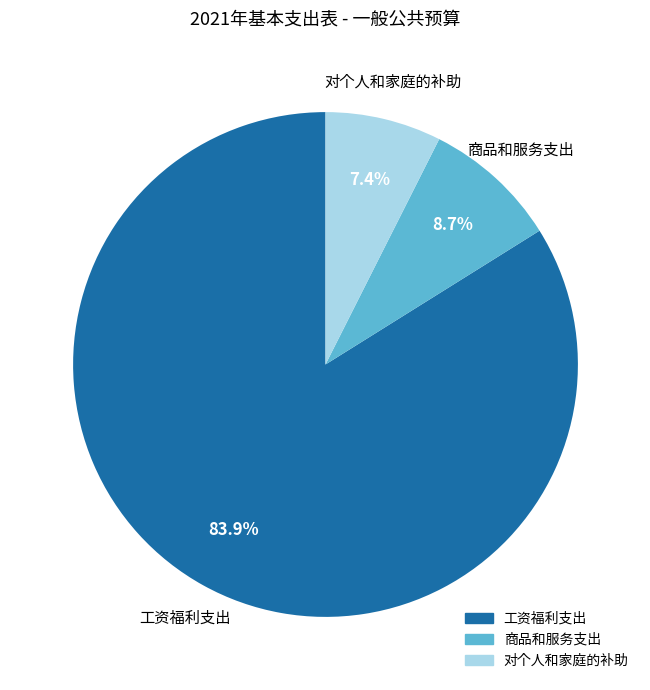

Combined, do 商品和服务支出 and 工资福利支出 account for over 50%?

Yes